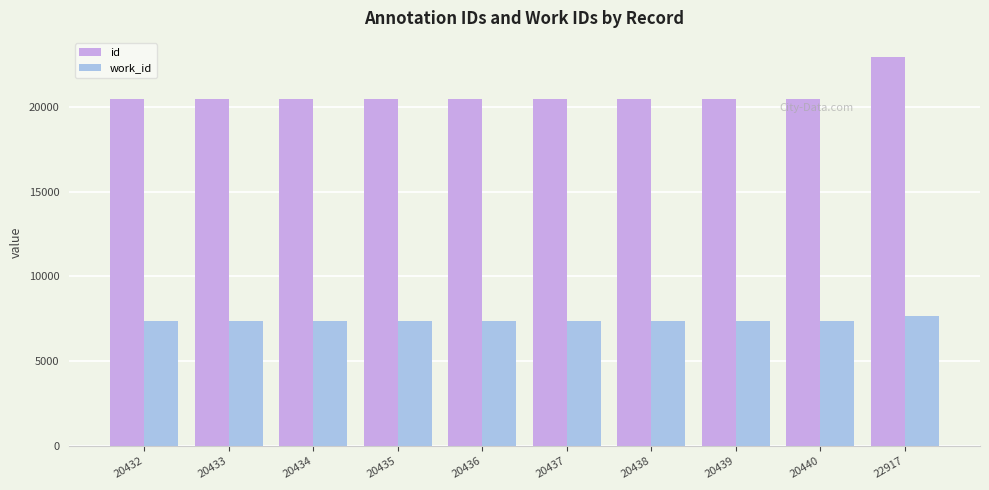

Rank the series by their average value, from lowest to highest.

work_id, id